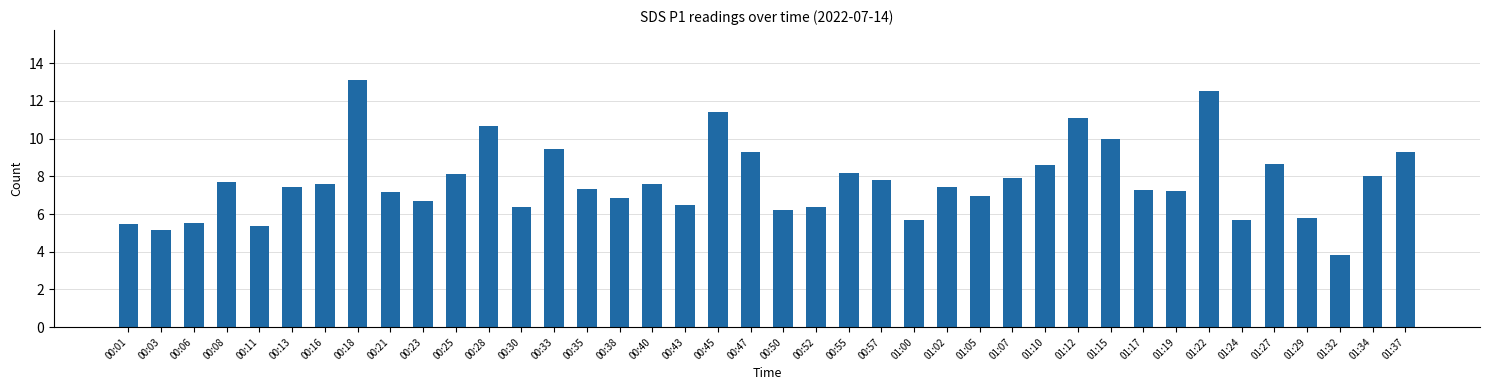

What is the smallest value displayed?

3.8